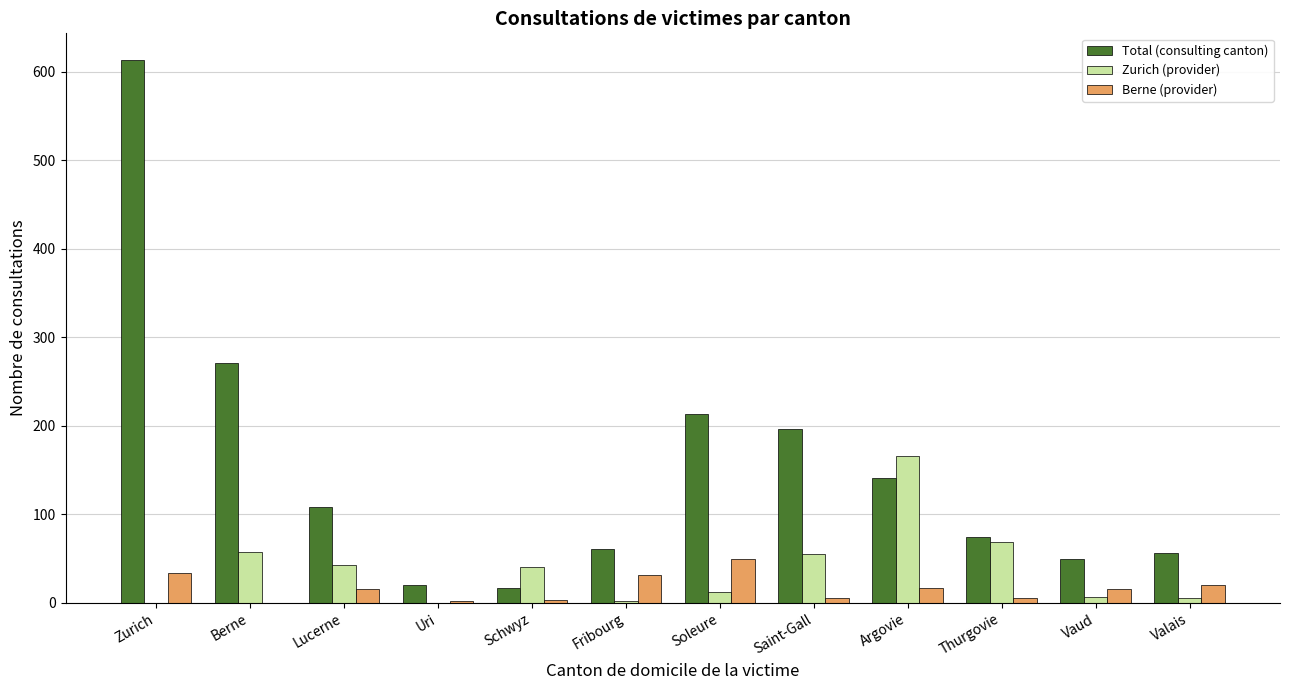

What is the sum of all Zurich (provider) values?

457